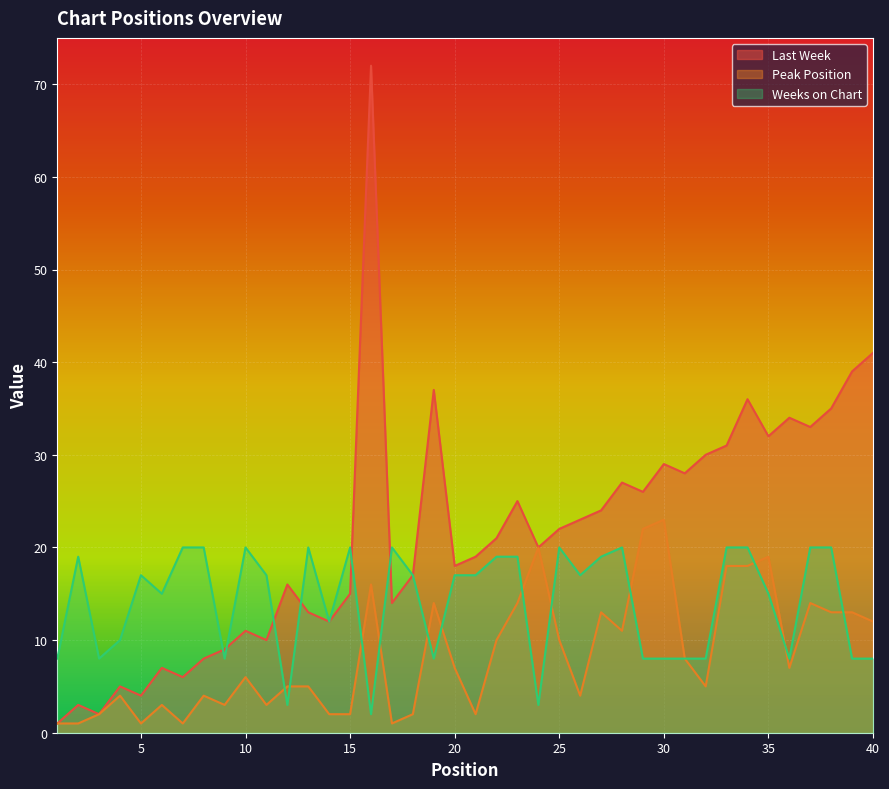

Is it true that Peak Position equals 1 at 26?

False